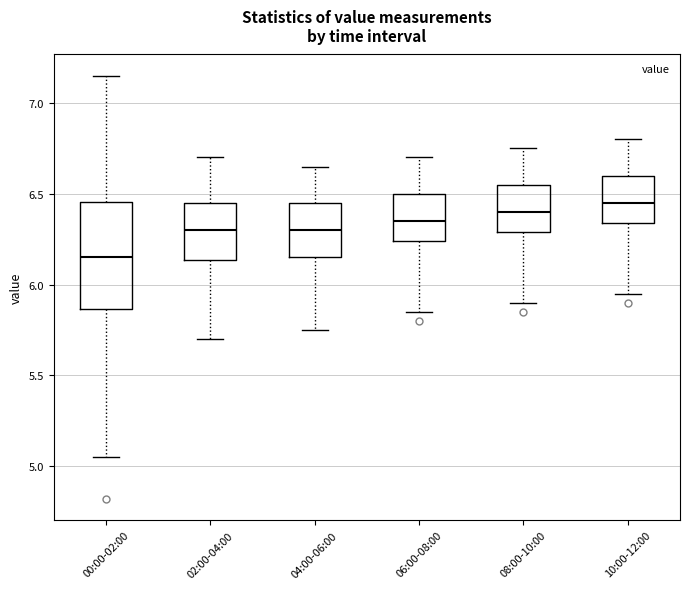

Comparing the boxes themselves (not the whiskers), which one is the tallest?

00:00-02:00